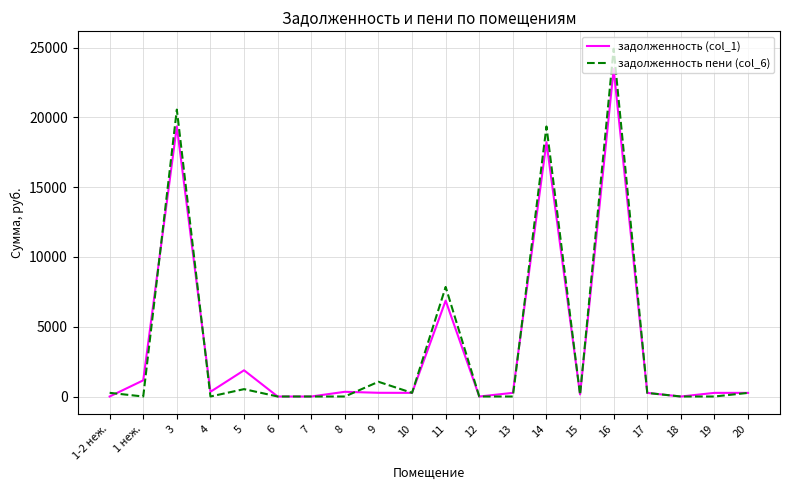

Which series has the widest spread of values?

задолженность пени (col_6)